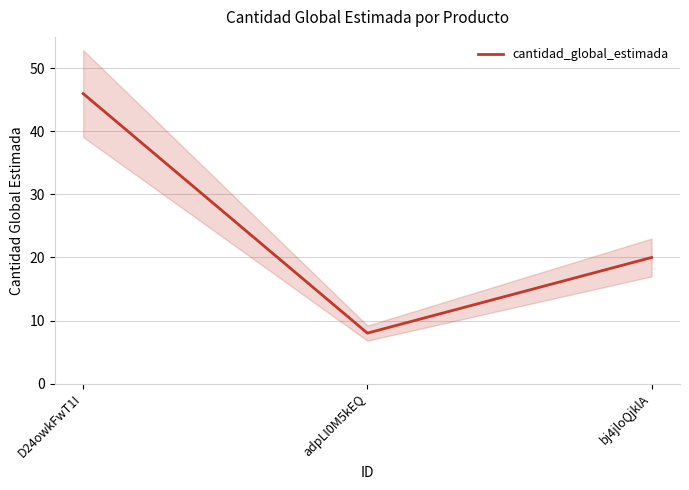

List the labels in order of value, largest first.

D24owkFwT1I, bj4jloQjklA, adpLI0M5kEQ